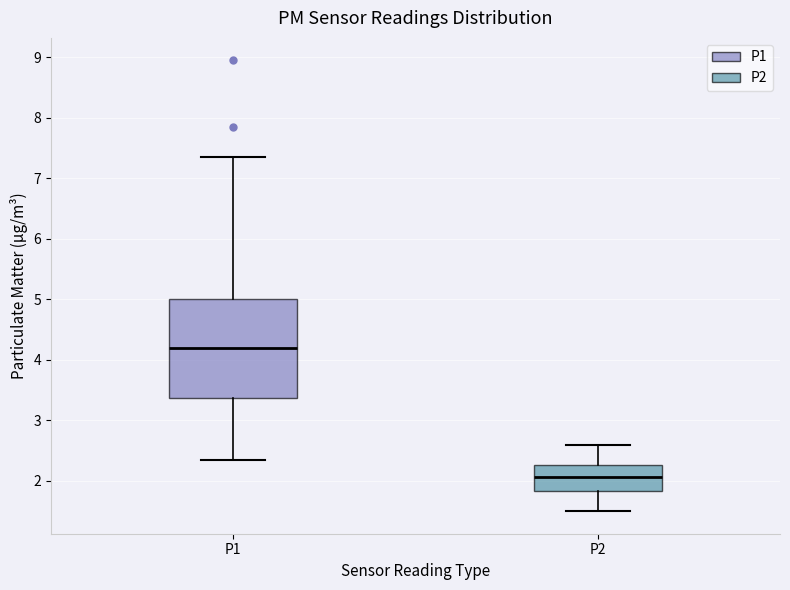

Which box has the highest median line?

P1